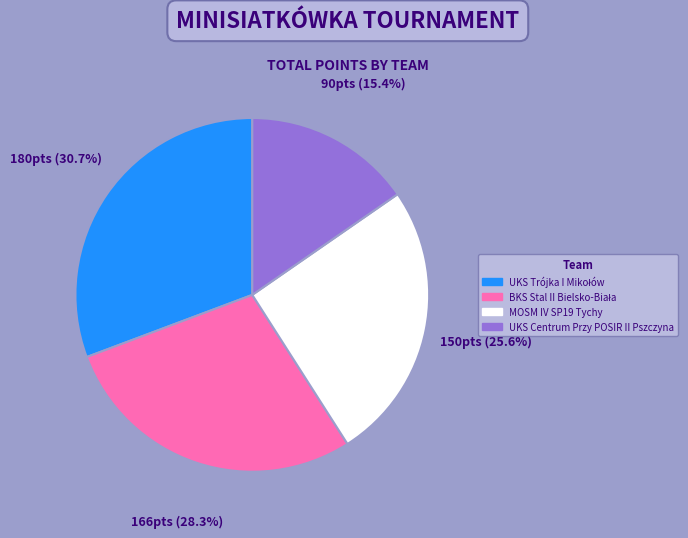

Does MOSM IV SP19 Tychy account for over 50% of the chart?

No